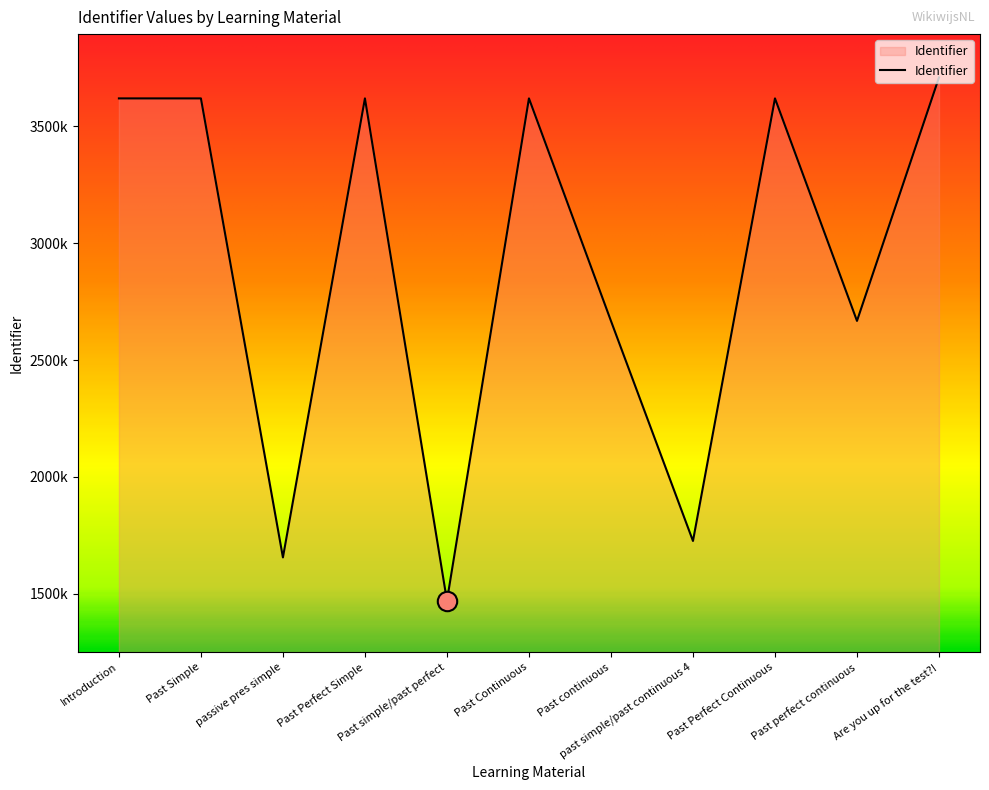

How many interior local valleys (lower than both neighbors) does the data have?

4